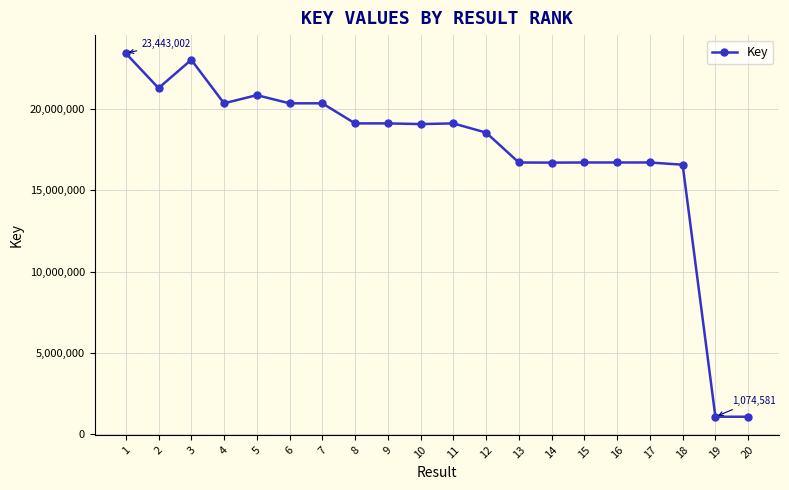

Is it true that the value at 20 is 281740?

False